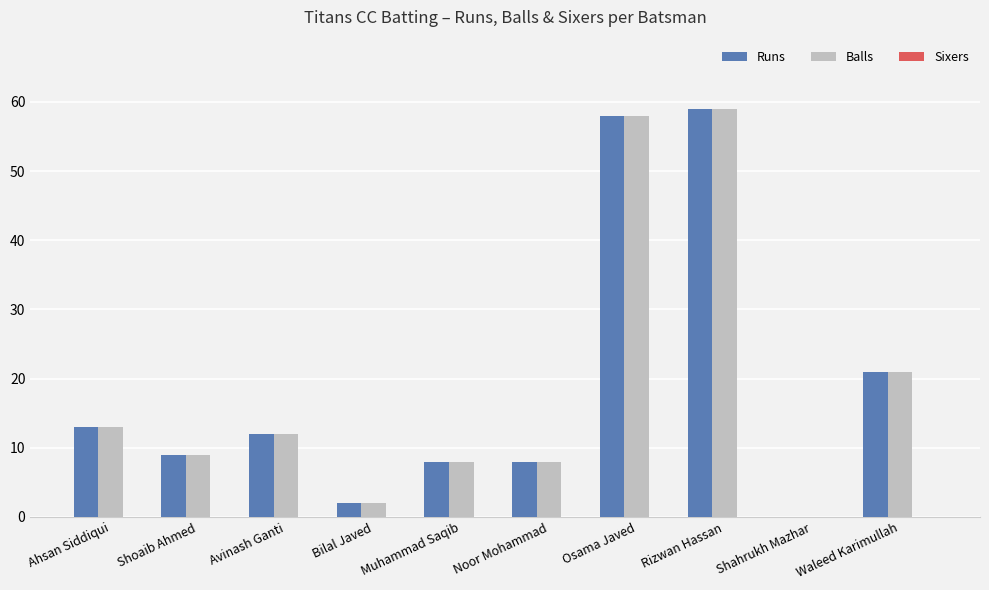

How many positive values does the Runs series have?

9